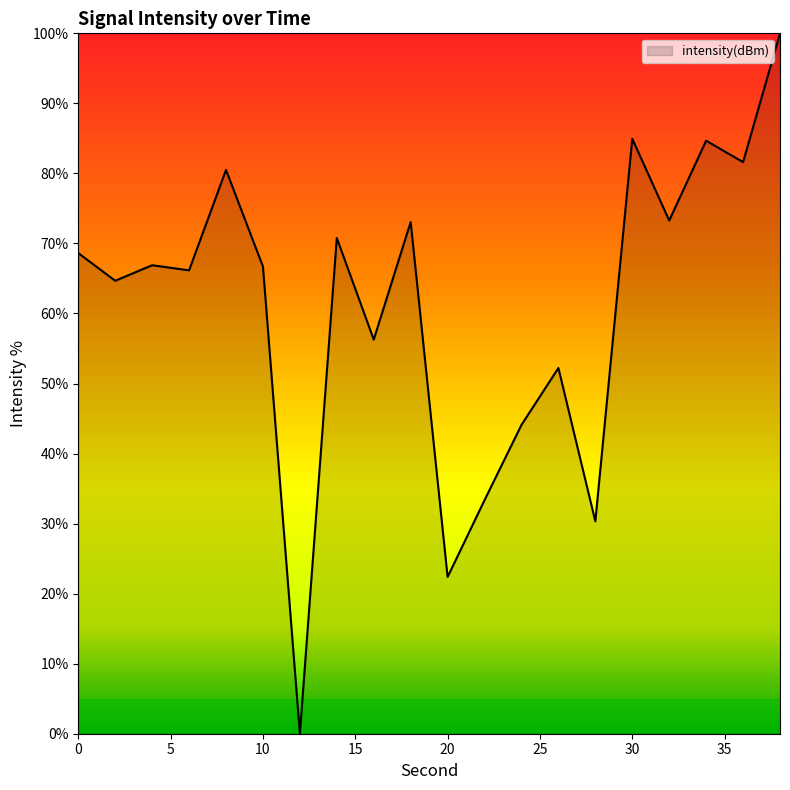

What is the maximum value shown in the chart?

100.0